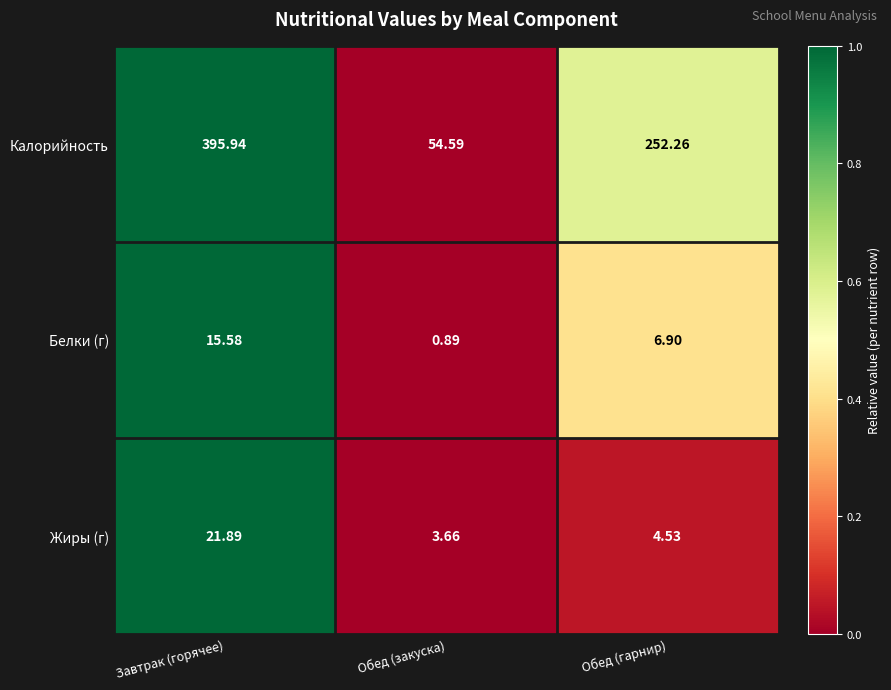

How many distinct data groups are displayed?

3